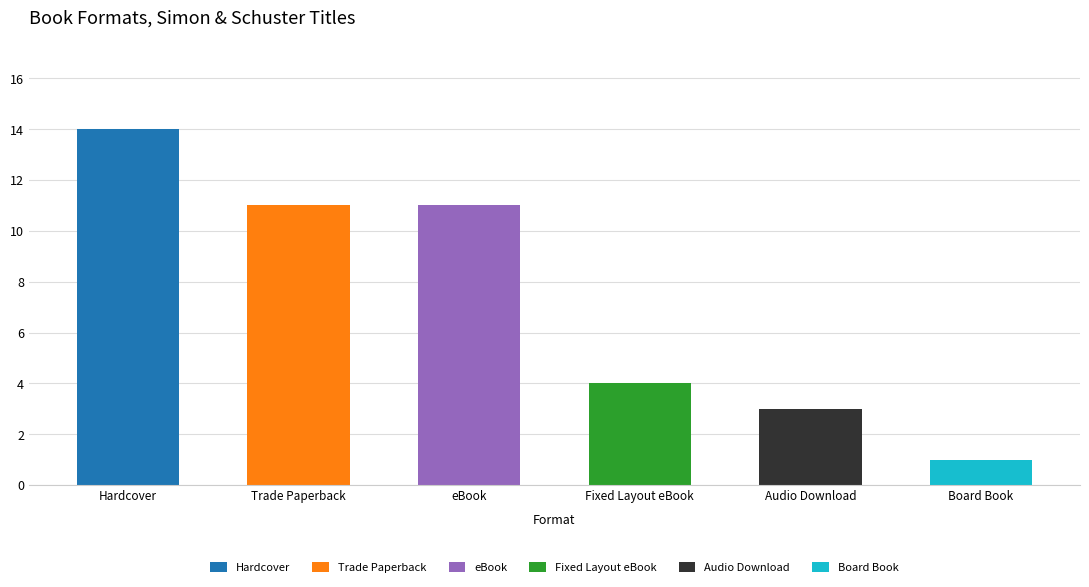

Are the bars horizontal?

No